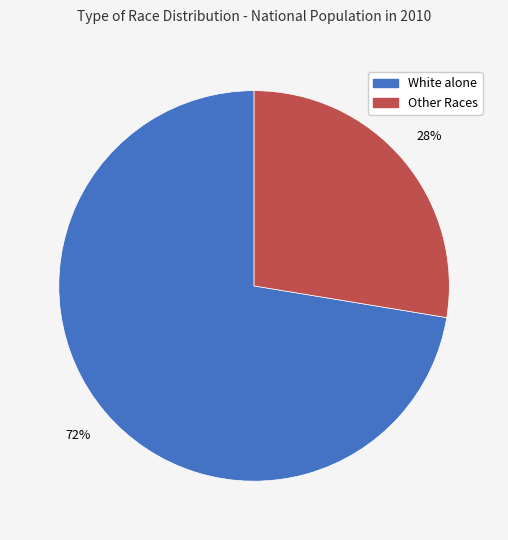

Is there a majority slice in this chart?

Yes